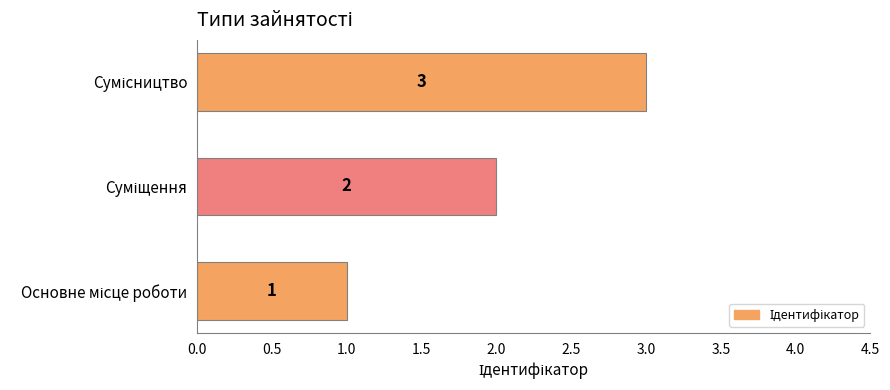

How many values are between 1 and 3?

3